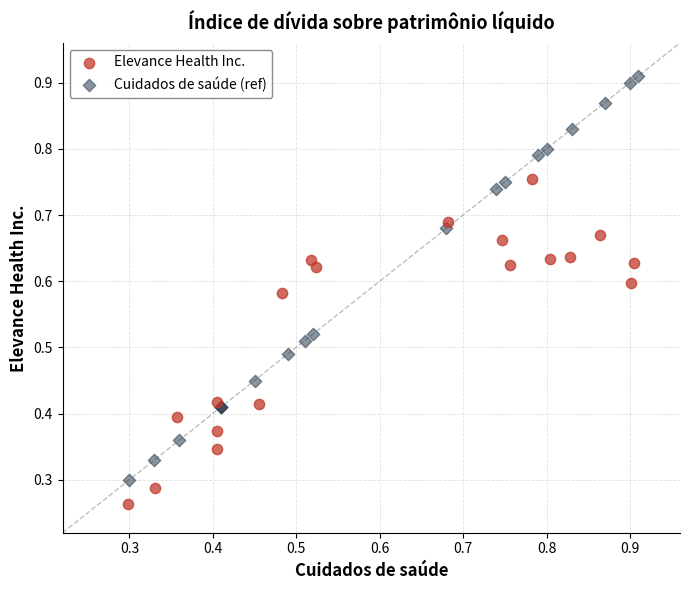

Which series reaches the minimum Y coordinate?

Elevance Health Inc.